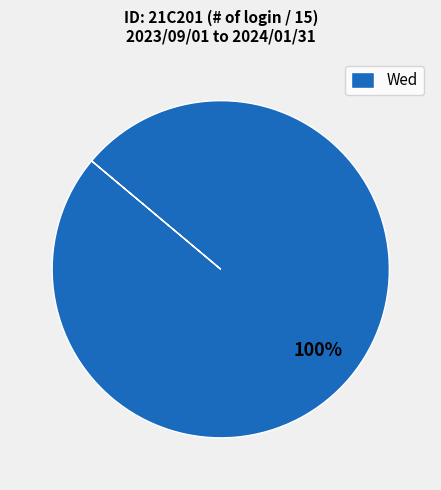

Is it true that Wed is 90% of the pie?

False